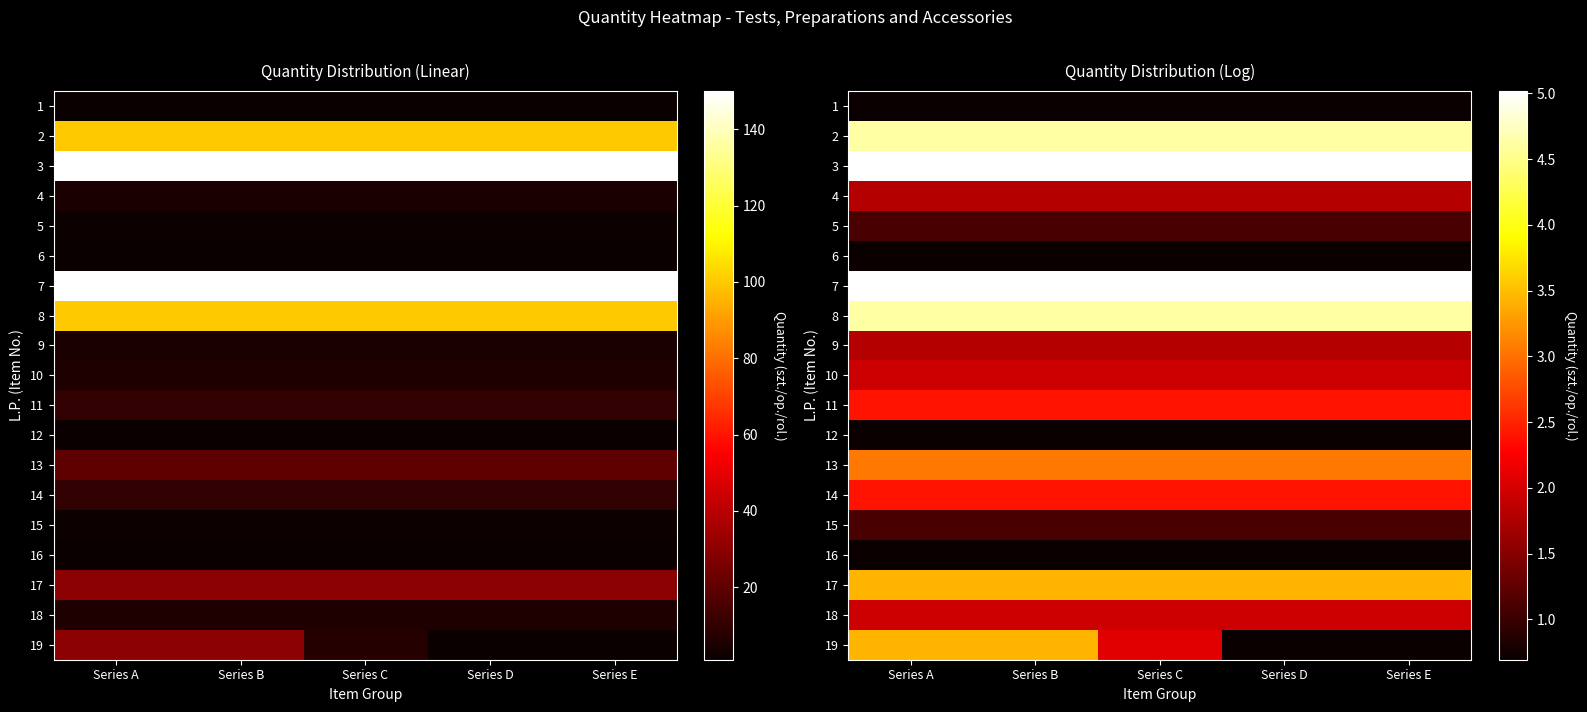

Between Series D and Series A, which is larger?

Series D